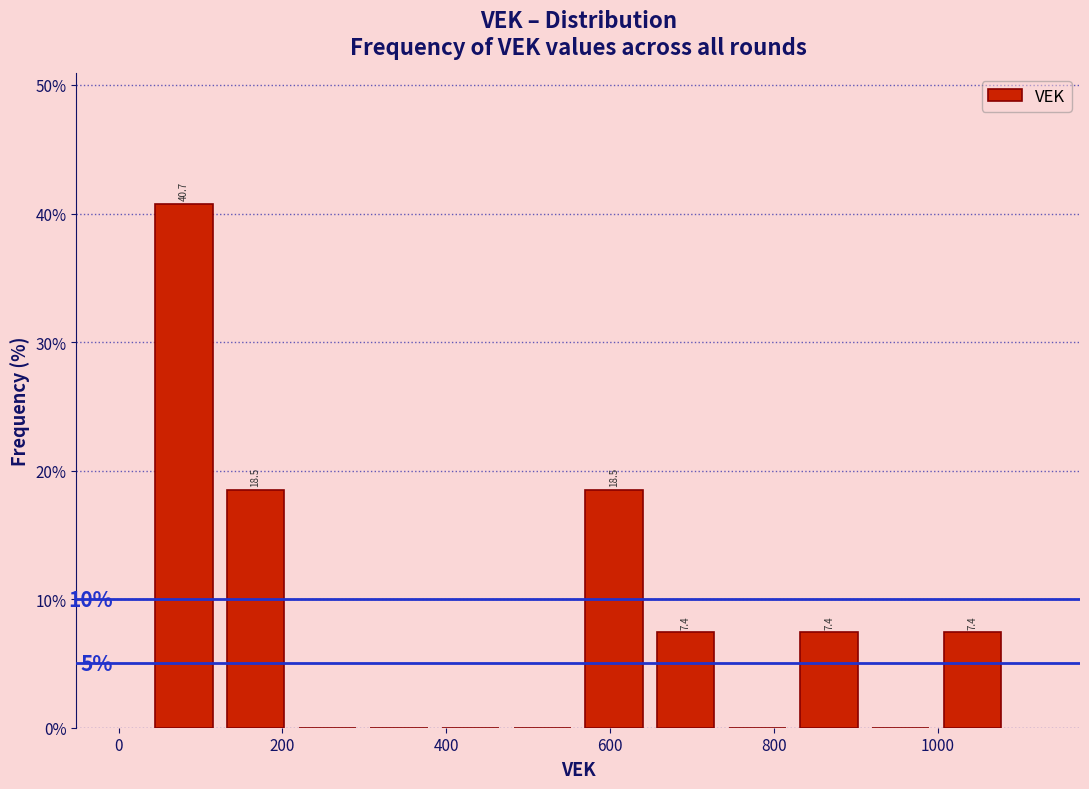

Which range on the x-axis has the tallest bar?

40 to 120